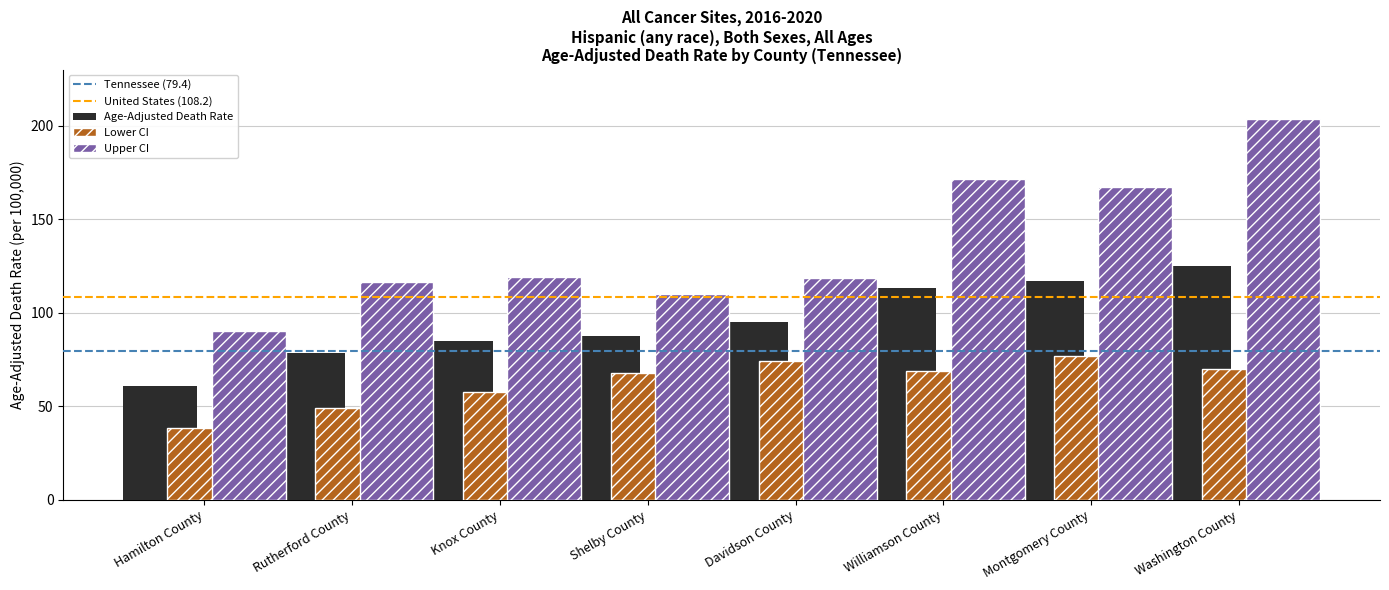

At which category is the sum across all series the highest?

Washington County